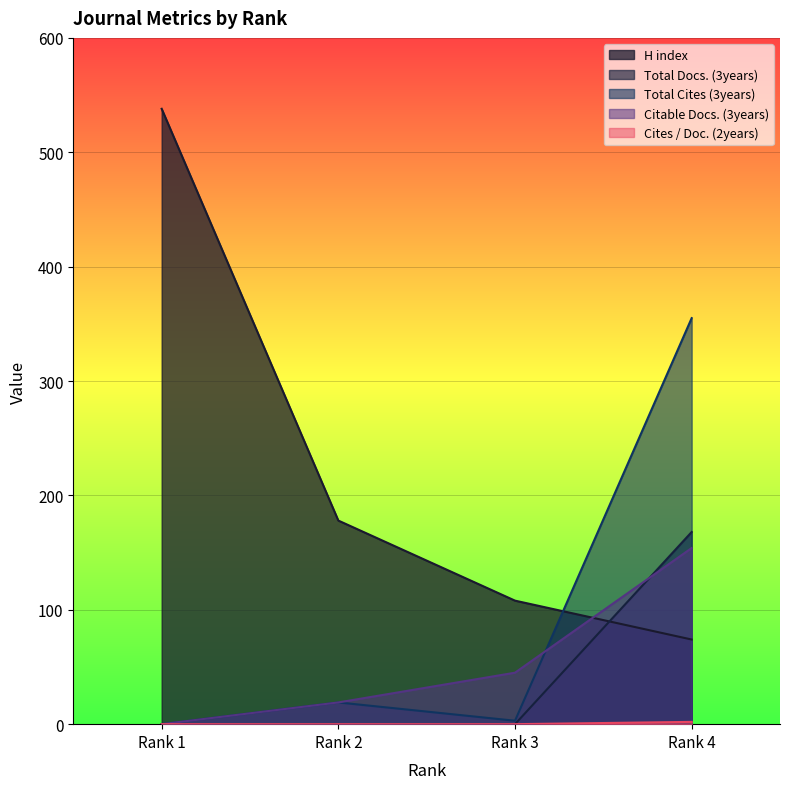

Reading left to right, extract all data points from this chart.

H index: Rank 1=538	Rank 2=178	Rank 3=108	Rank 4=74
Total Docs. (3years): Rank 1=0	Rank 2=0	Rank 3=0	Rank 4=168
Total Cites (3years): Rank 1=0	Rank 2=19	Rank 3=3	Rank 4=355
Citable Docs. (3years): Rank 1=0	Rank 2=19	Rank 3=45	Rank 4=154
Cites / Doc. (2years): Rank 1=0	Rank 2=0	Rank 3=0	Rank 4=2